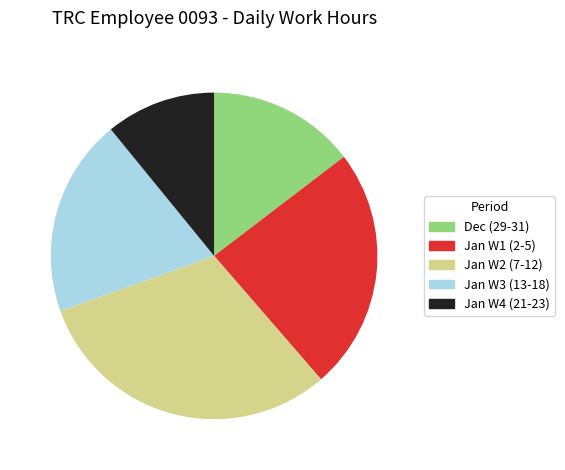

Which slice is the largest?

Jan W2 (7-12)